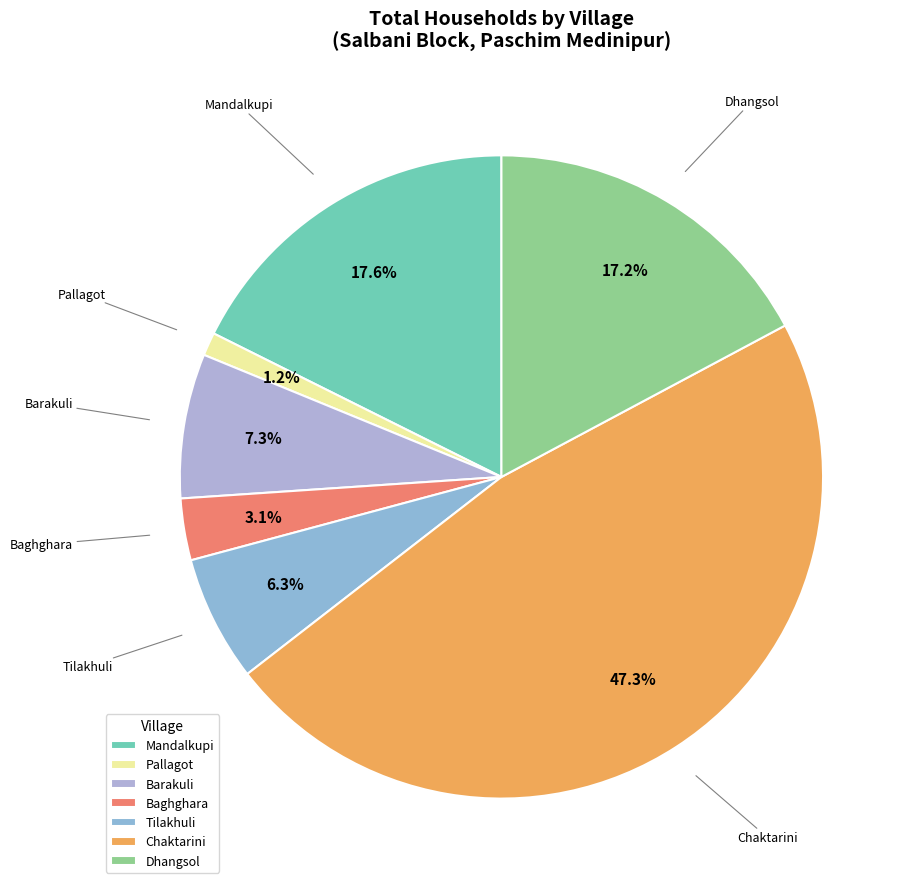

Does any single category account for the majority?

No